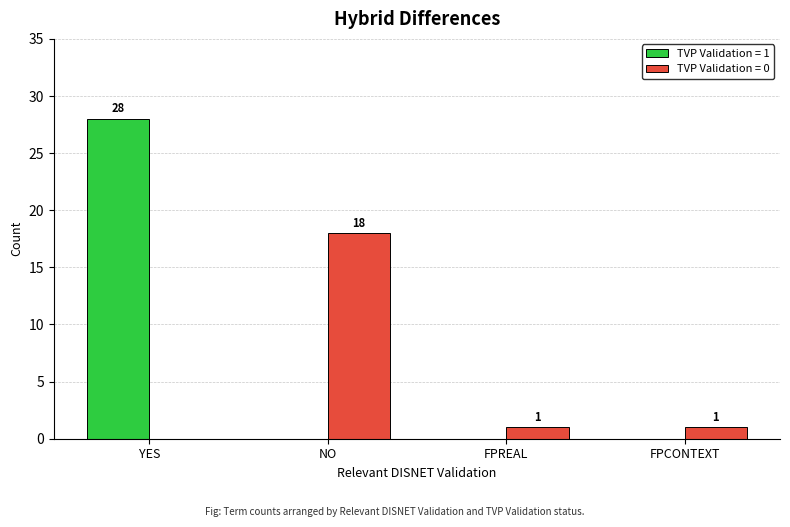

Which label corresponds to the largest value in the chart?

YES